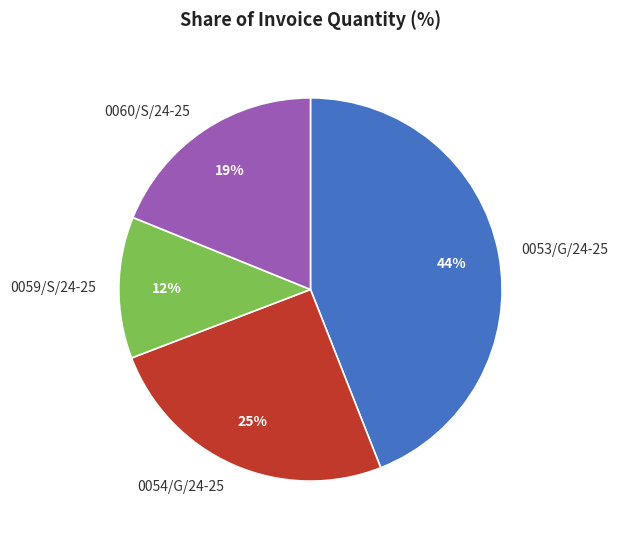

How many segments does this pie chart have?

4